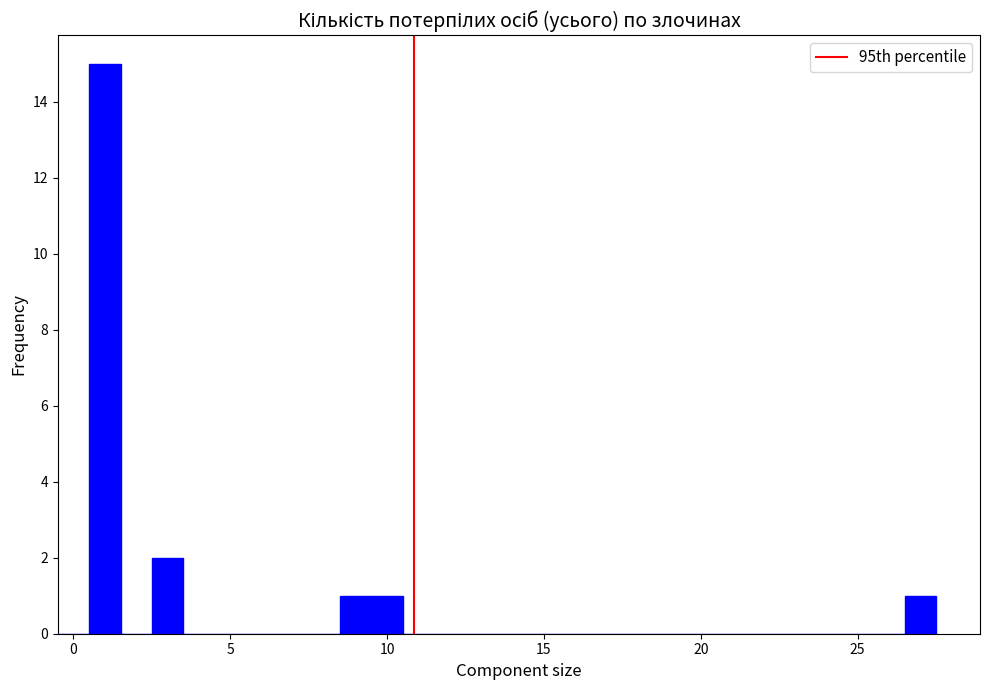

Around what value on the x-axis is the tallest bar? Give the approximate position of its centre, as read against the axis.

1.0